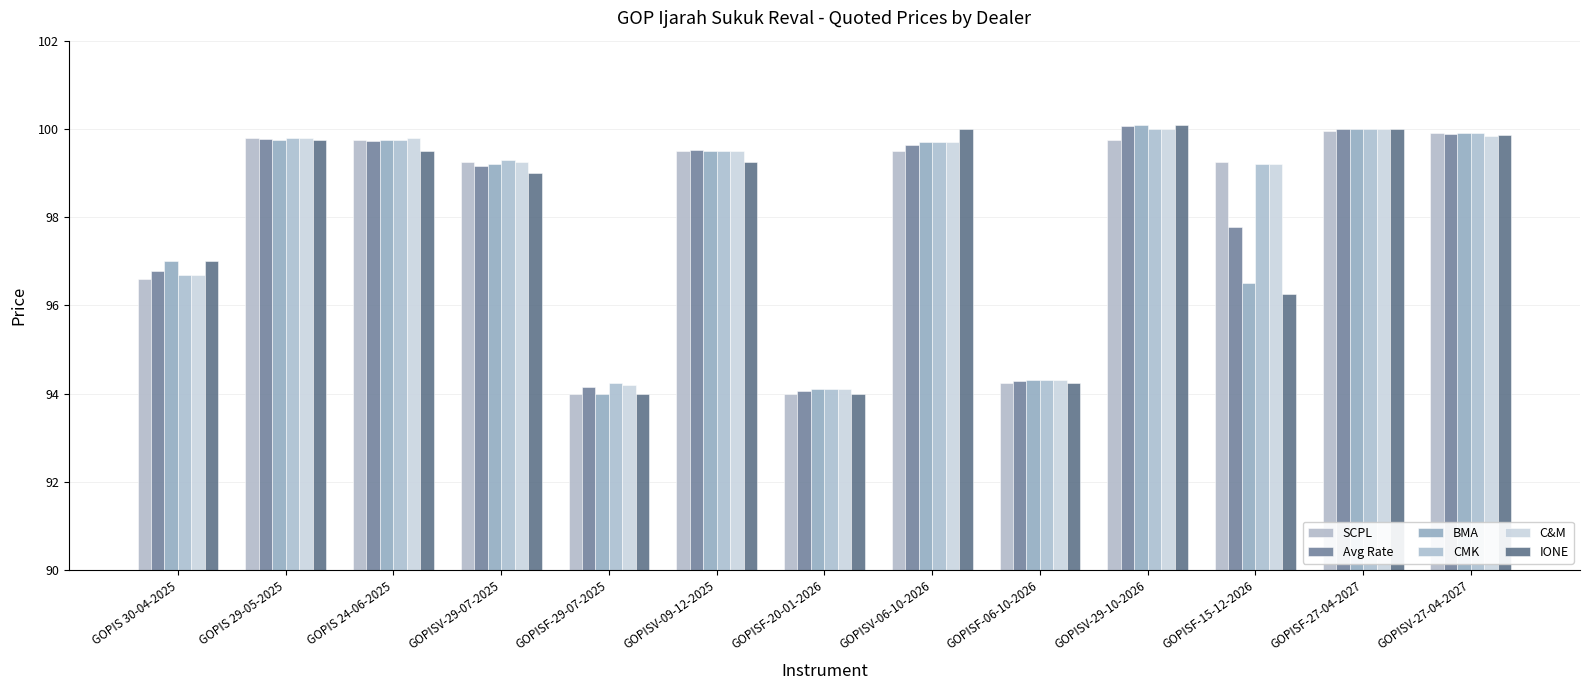

Where does the Avg Rate series first go above 99?

GOPIS 29-05-2025